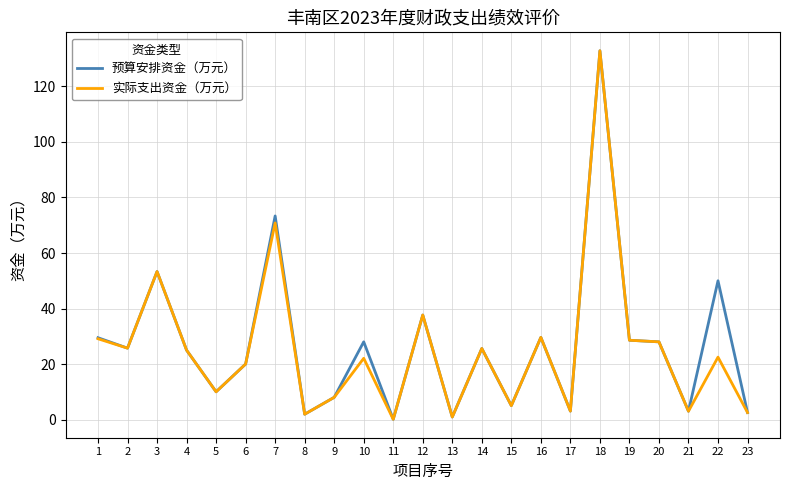

At which label is 实际支出资金（万元） closest to 66?

7